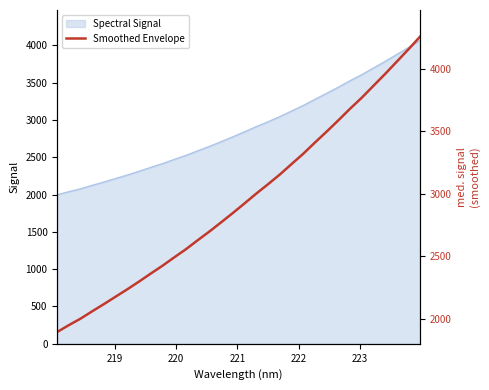

How many values exceed 2924?

16